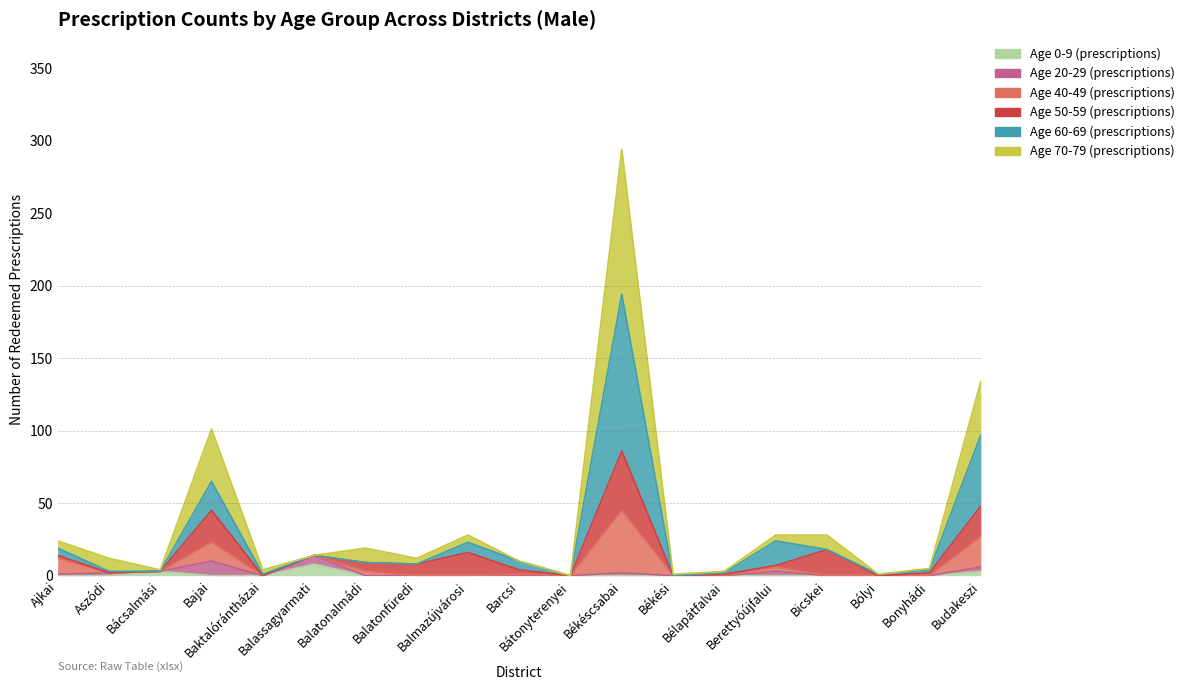

In Age 70-79 (prescriptions), how many points are lower than both neighbors (excluding endpoints)?

6